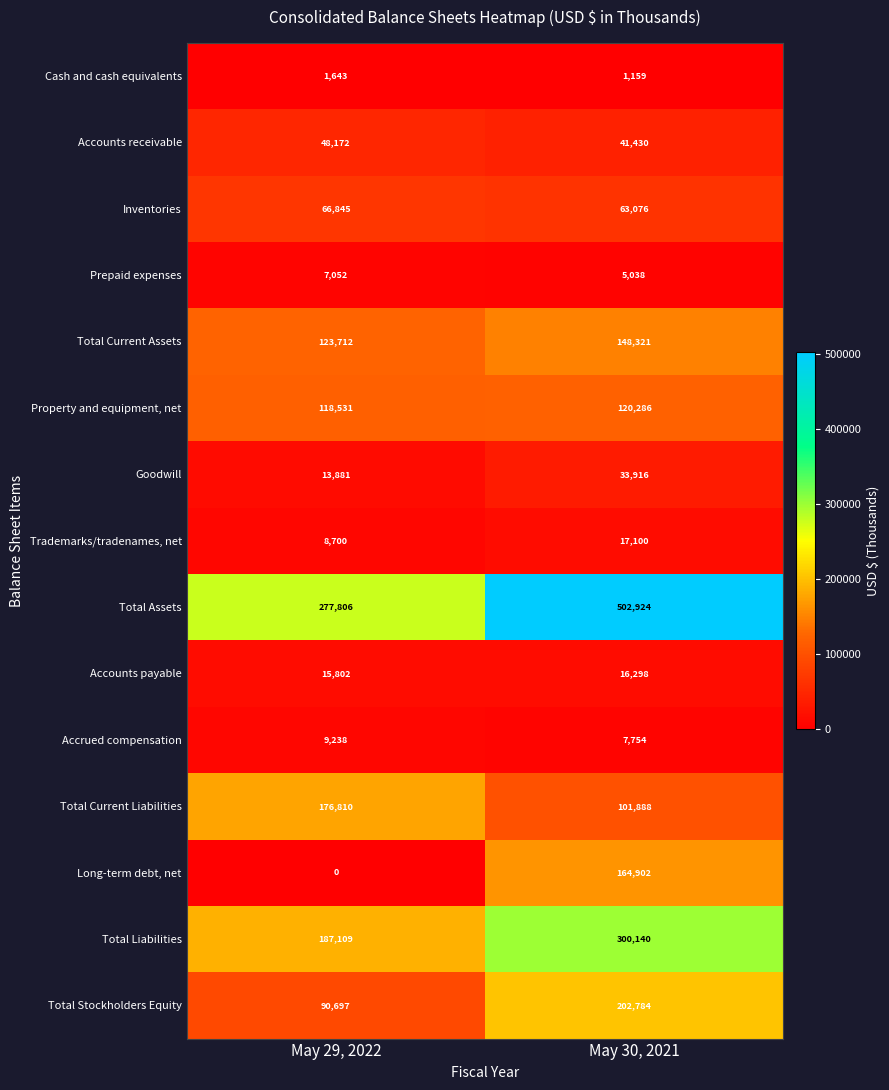

What is the spread (max minus min) of values at May 29, 2022?

277806